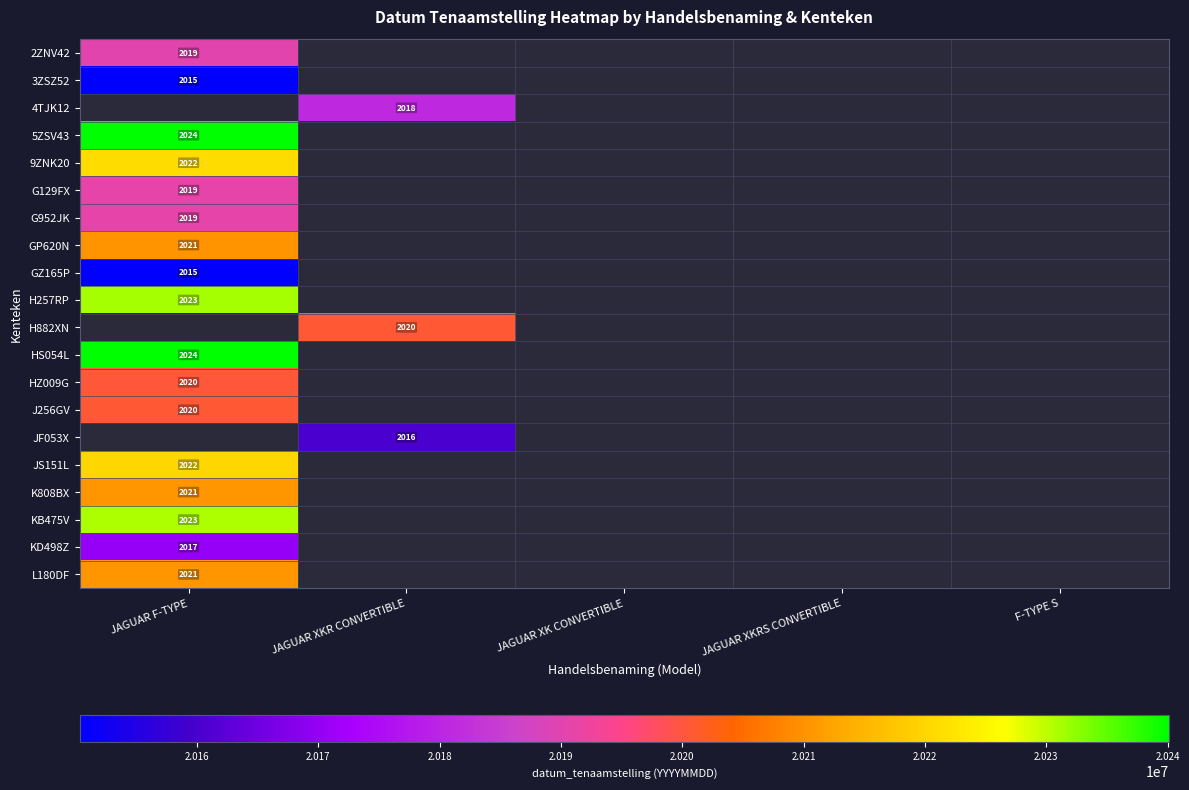

The K808BX series shows 2021 at JAGUAR F-TYPE. True or false?

True